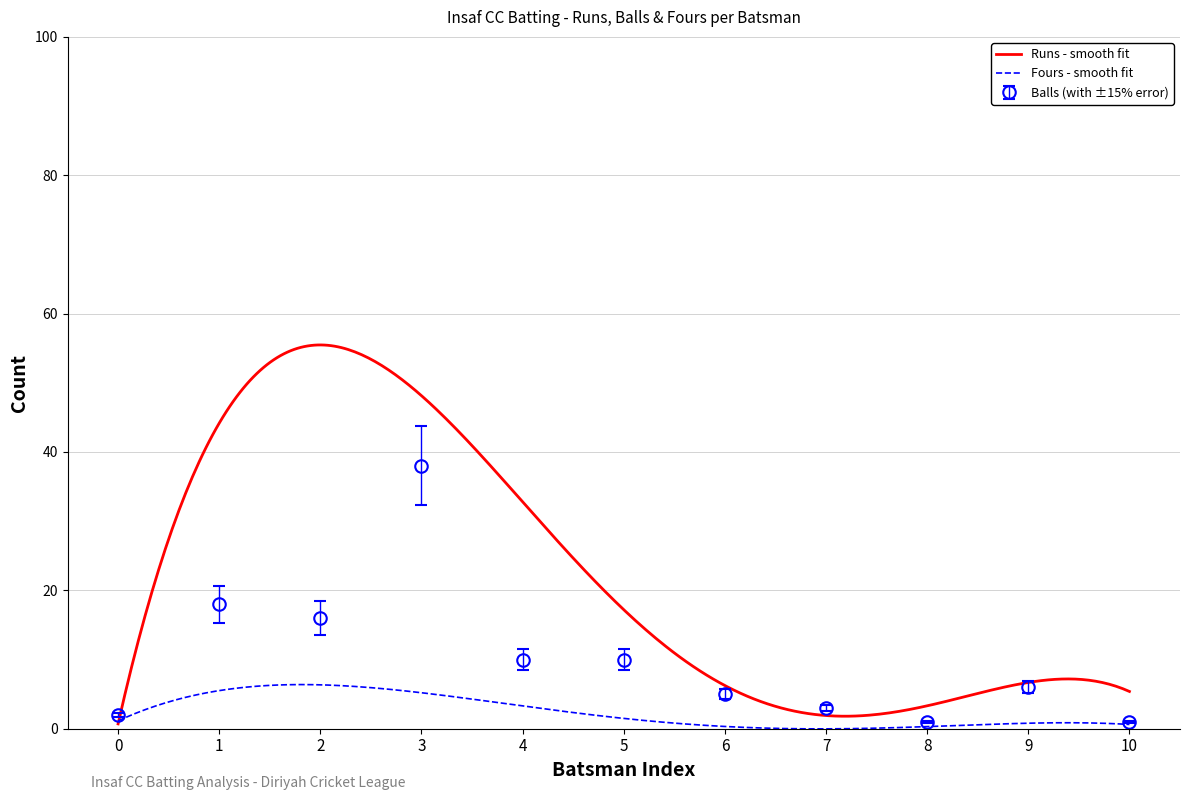

True or false: Balls (with ±15% error) has a value of 38 at 3.

True